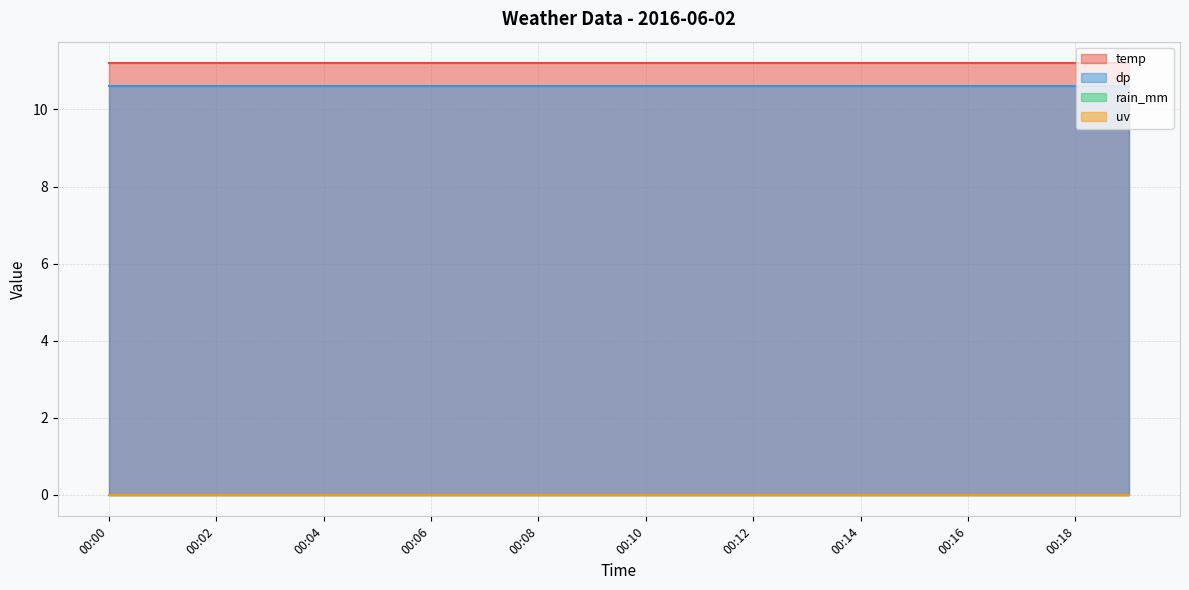

What is the value of the temp point at the 7th from the left?

11.2